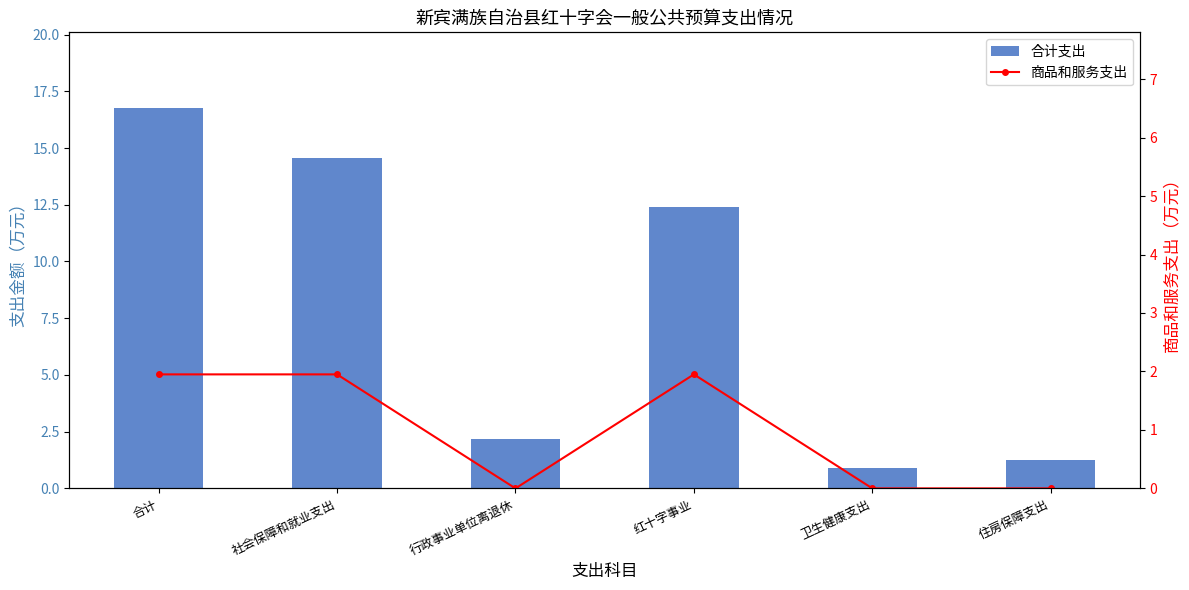

What is the value of the 合计支出 bar at the 6th from the left?

1.2